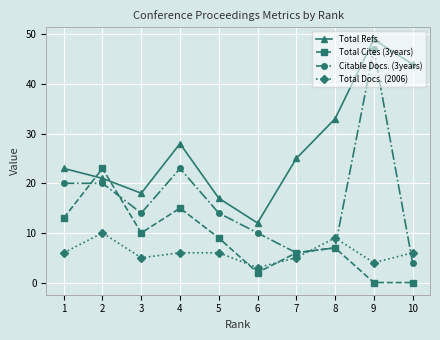

True or false: Total Refs. has a value of 25 at 7.

True